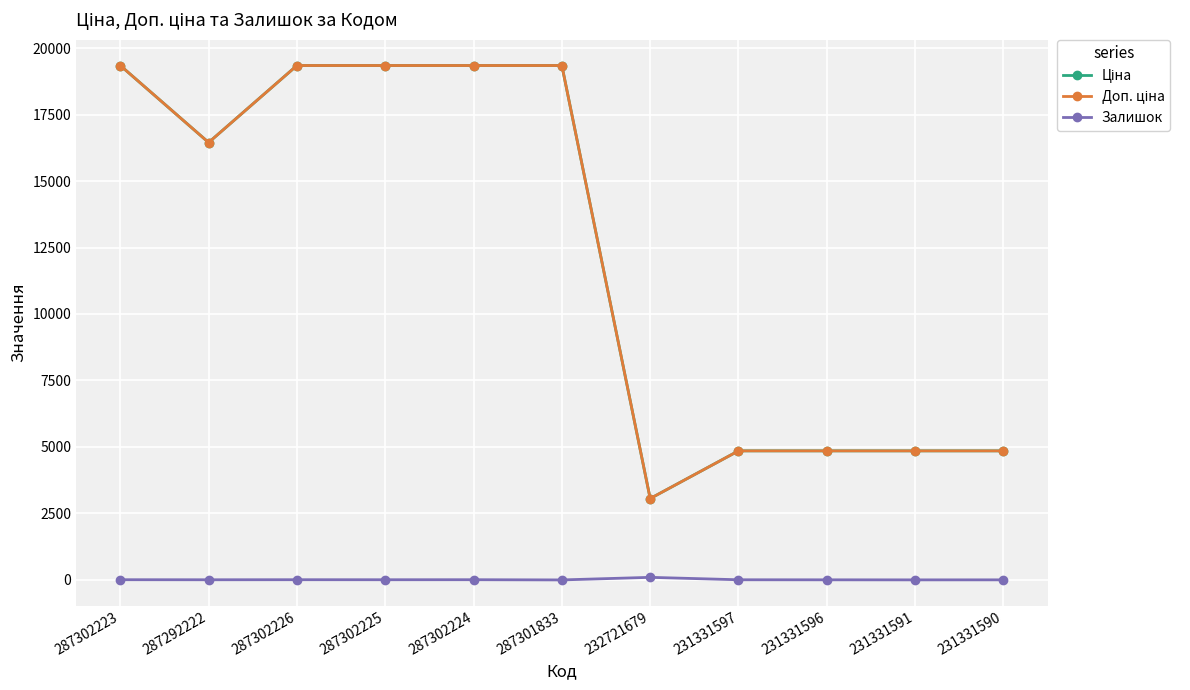

What is the spread (max minus min) of values at 287301833?

19343.1